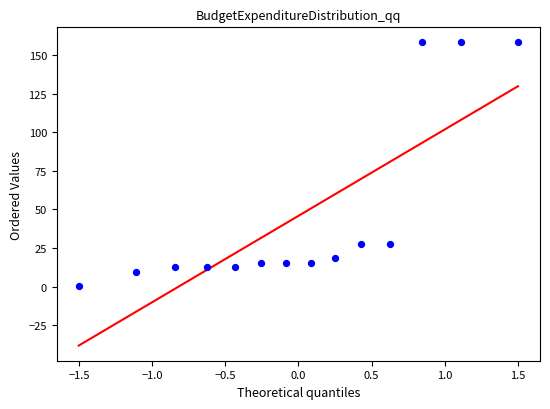

What is the range of X values (max minus min)?

3.0